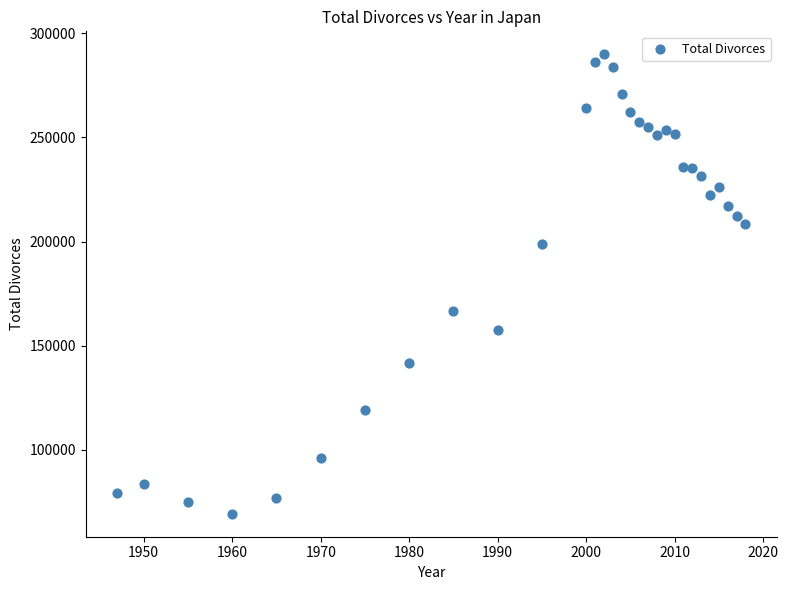

What is the range of X values (max minus min)?

71